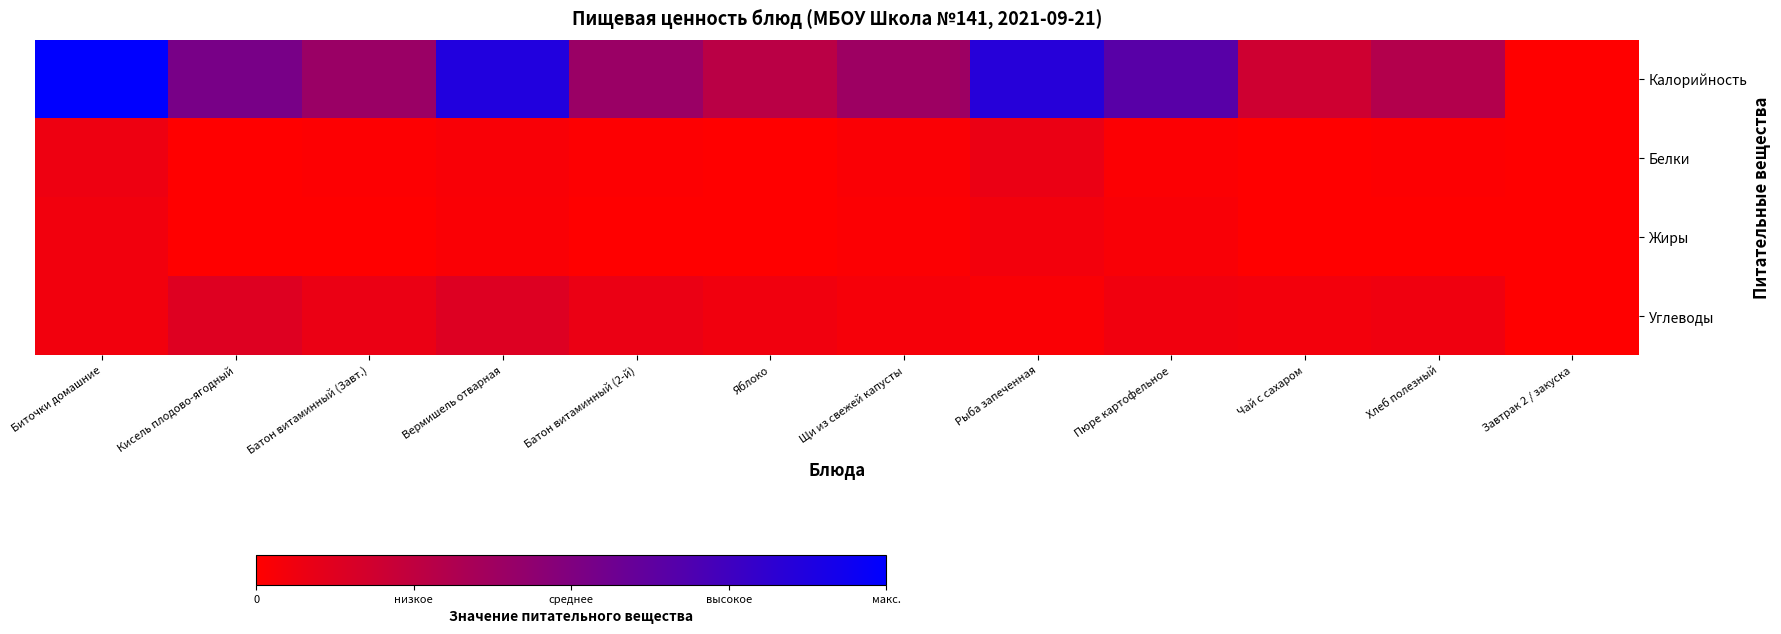

Between Вермишель отварная and Биточки домашние, which is larger?

Биточки домашние